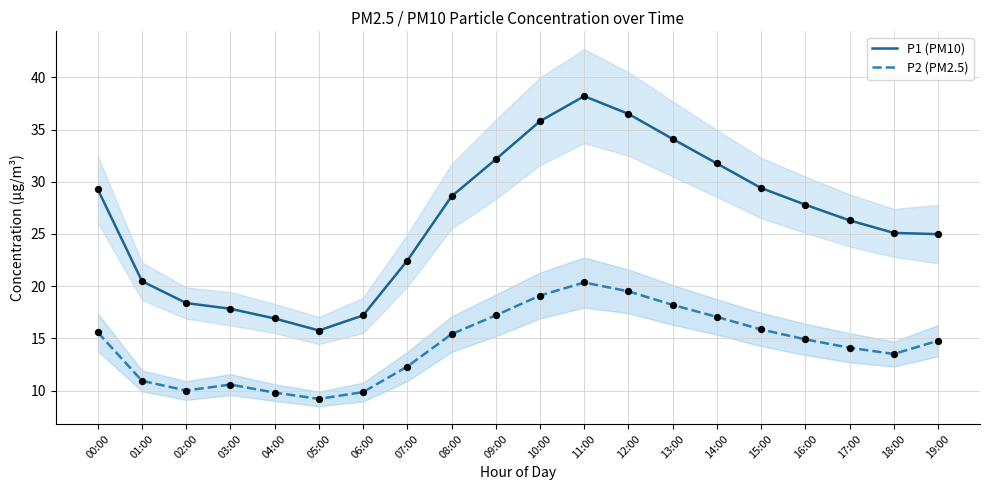

What are all the series names shown in the legend?

P1 (PM10), P2 (PM2.5)